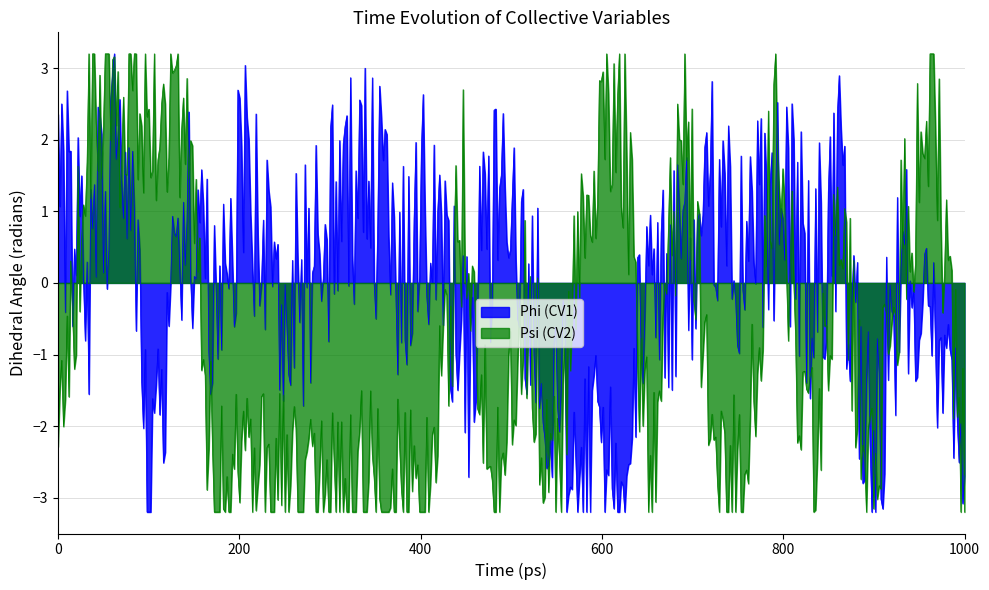

Rank the series by their average value, from lowest to highest.

Psi (CV2), Phi (CV1)